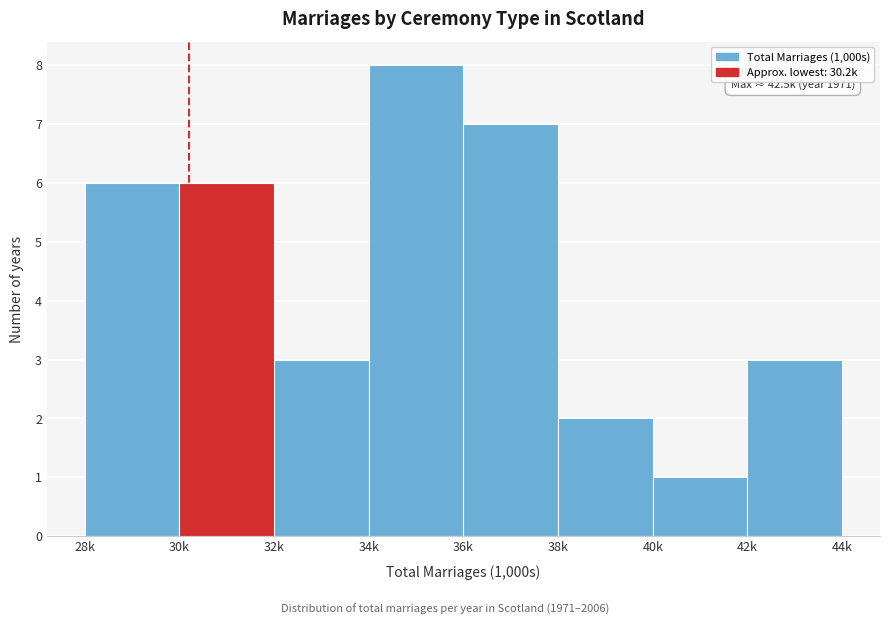

Reading left to right, transcribe all the data shown in this chart.

28k=6	30k=6	32k=3	34k=8	36k=7	38k=2	40k=1	42k=3